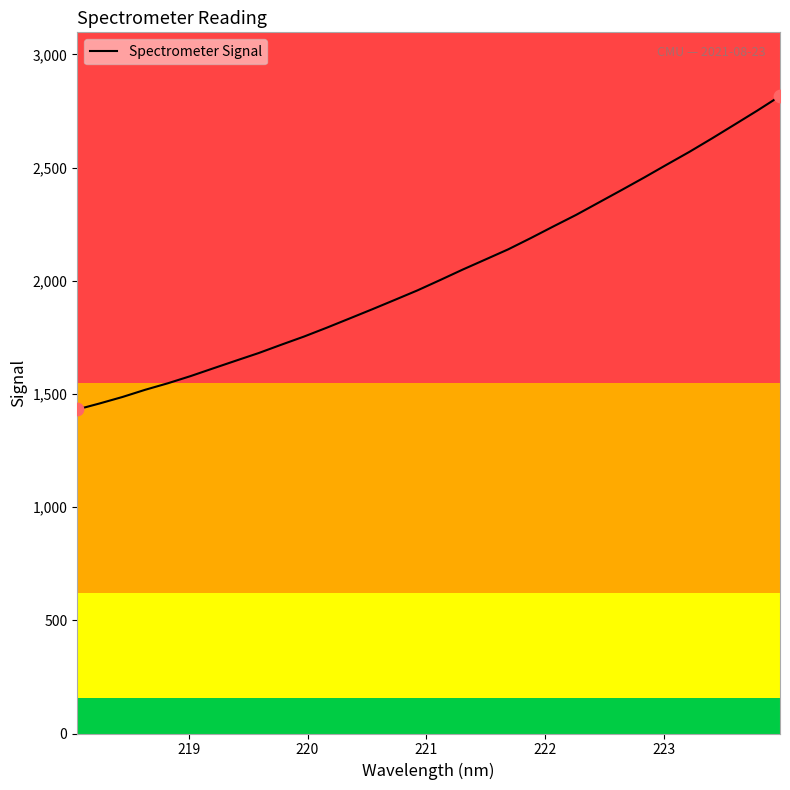

What is the minimum value shown in the chart?

1431.4